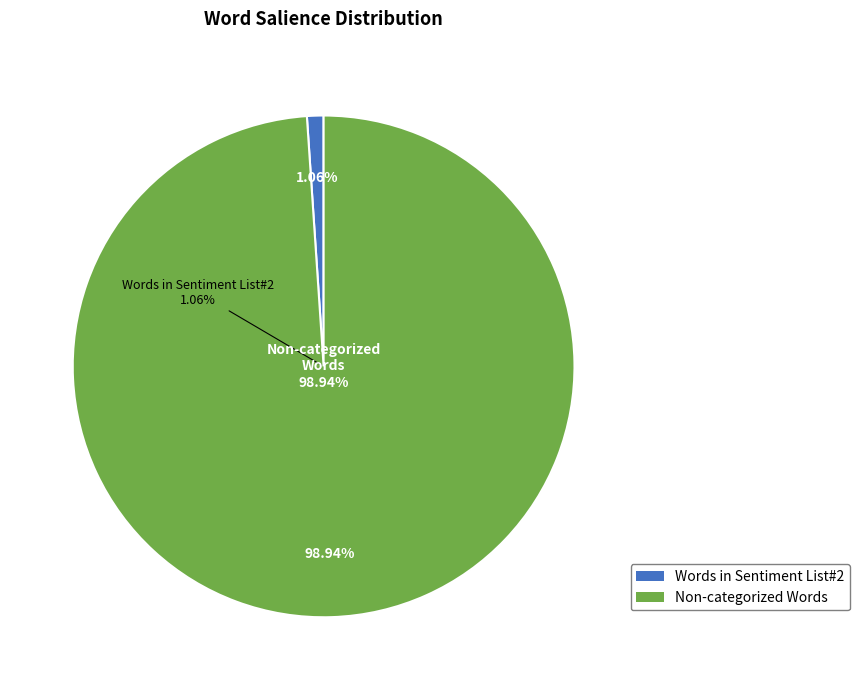

Between Non-categorized Words and Words in Sentiment List#2, which is larger?

Non-categorized Words